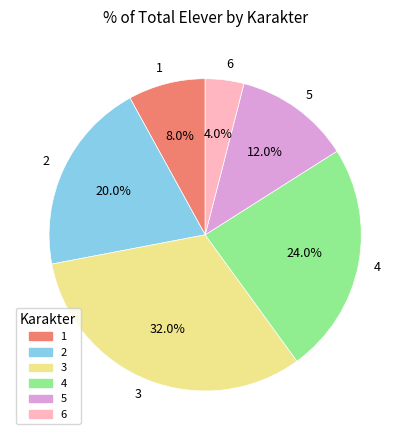

Does any single category account for the majority?

No